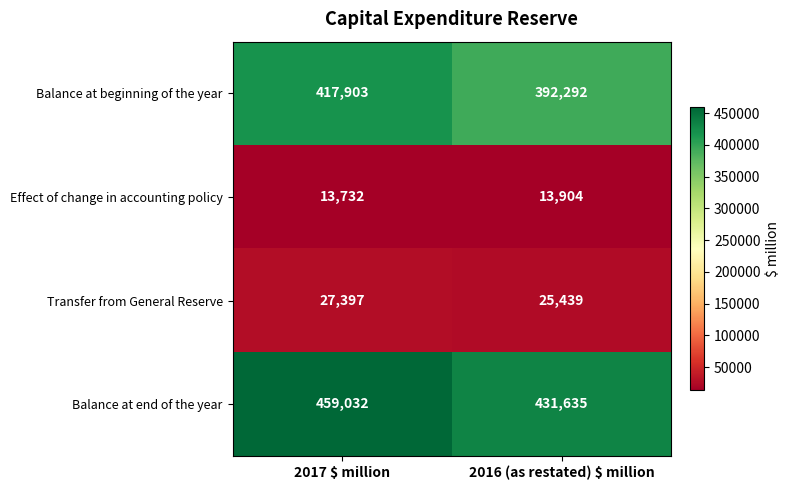

The Effect of change in accounting policy series shows 8330 at 2016 (as restated) $ million. True or false?

False